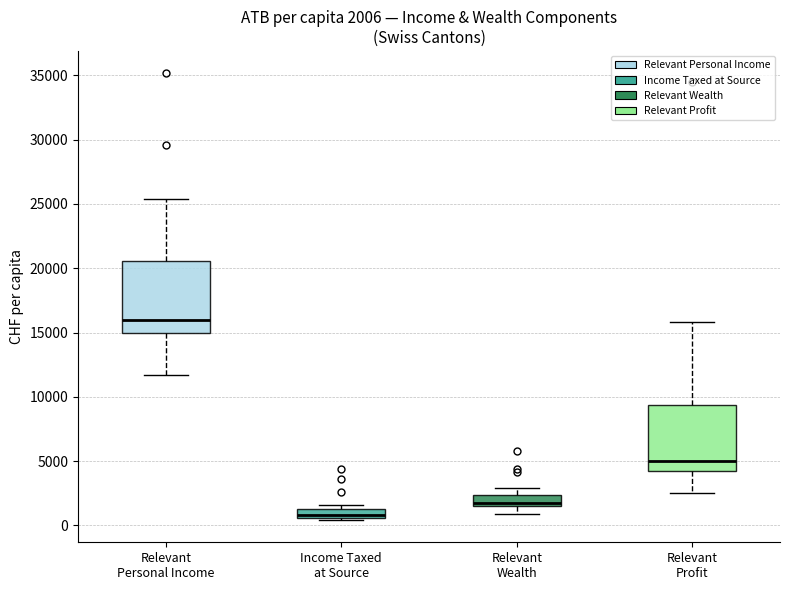

Which box has the highest median line?

Relevant Personal Income